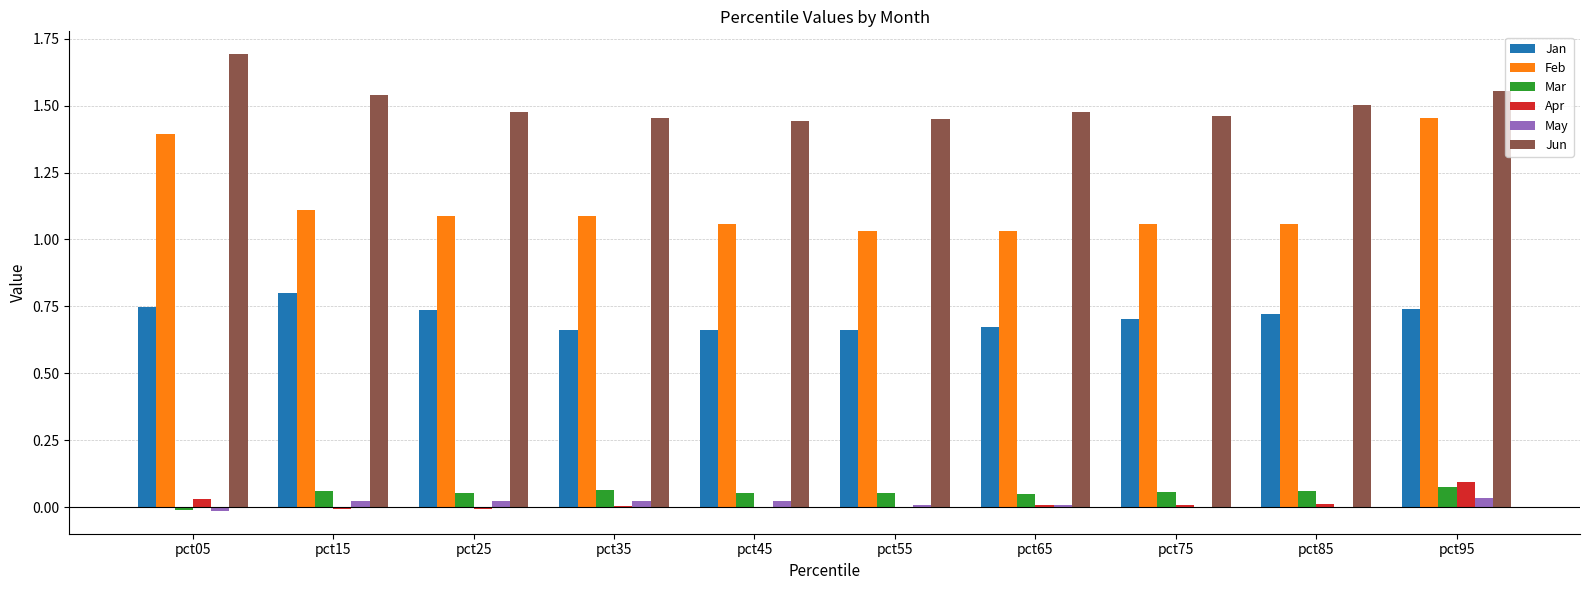

The value of Jun at pct15 is 1.5. True or false?

True